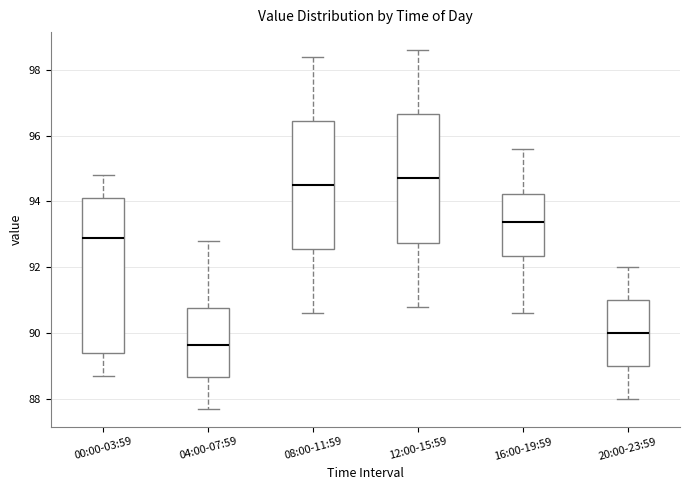

Where does the upper whisker of the box for 00:00-03:59 end on the y-axis? The values are not printed on the chart, so give them approximately, as read against the axis.

94.8